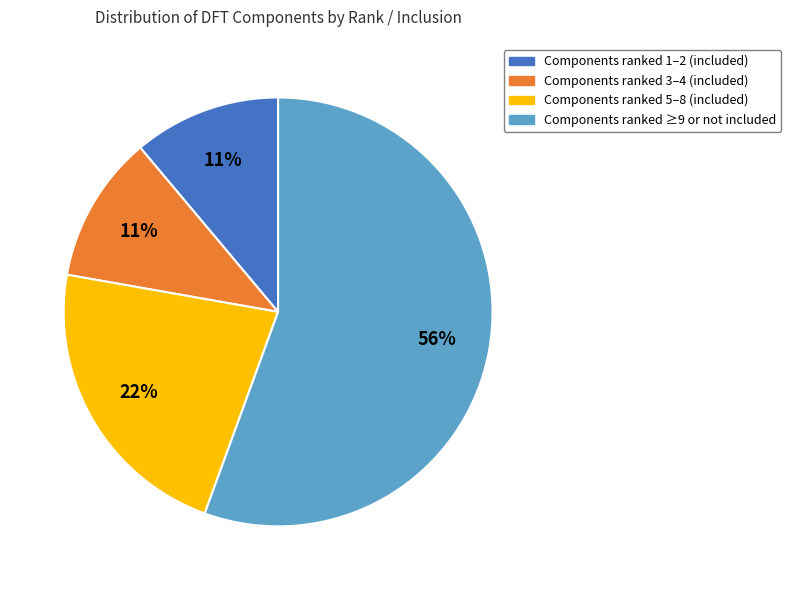

How many segments does this pie chart have?

4